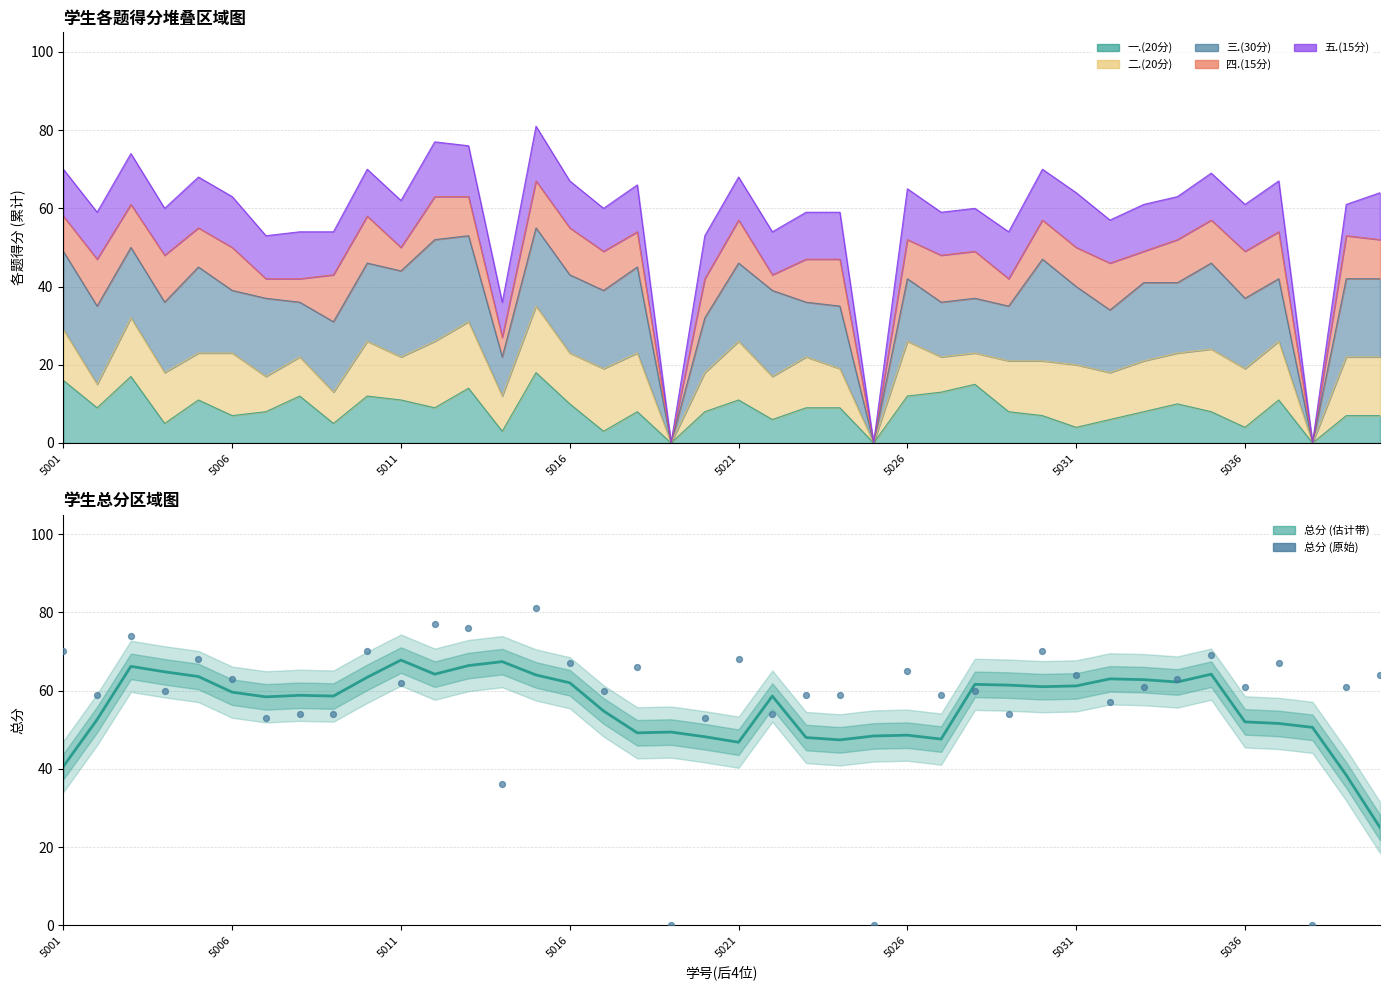

Which series has the widest spread of Y values?

总分